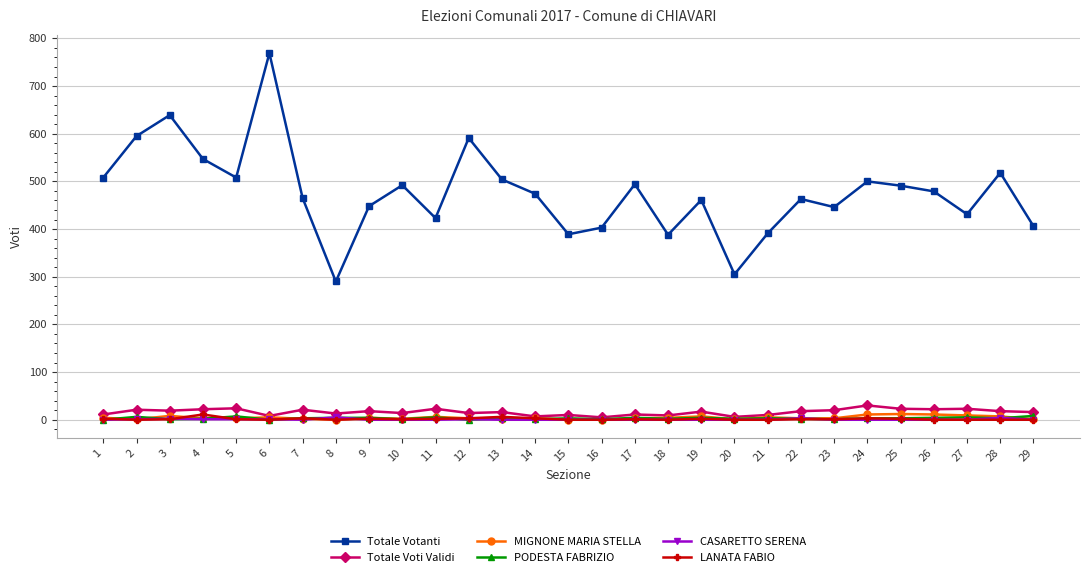

What is the difference between the highest and lowest values at 20?

305